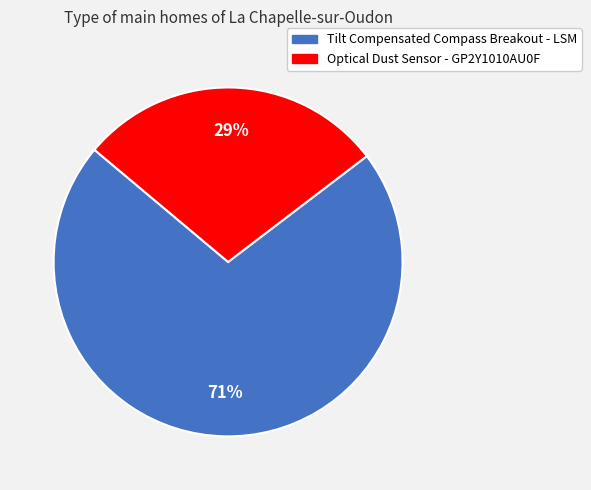

To the nearest percent, what is the average slice percentage?

50%